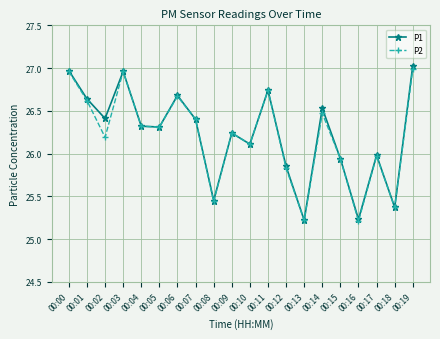

Is the value of P1 at 00:08 greater than the value of P2 at 00:16?

Yes